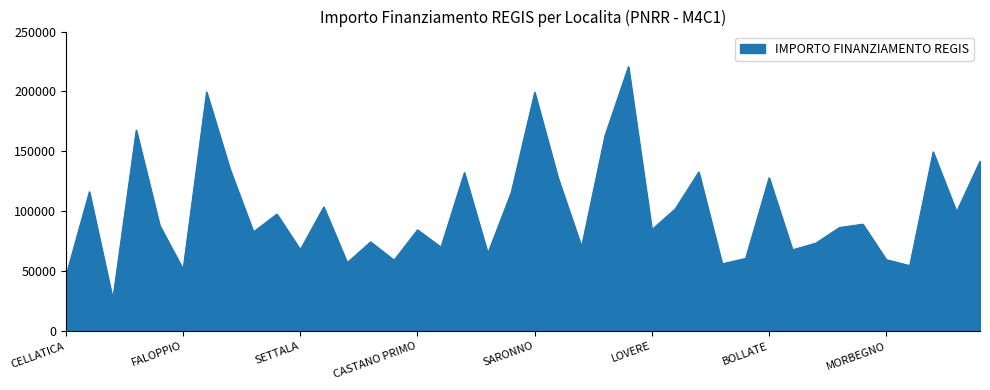

What is the minimum value shown in the chart?

26730.0